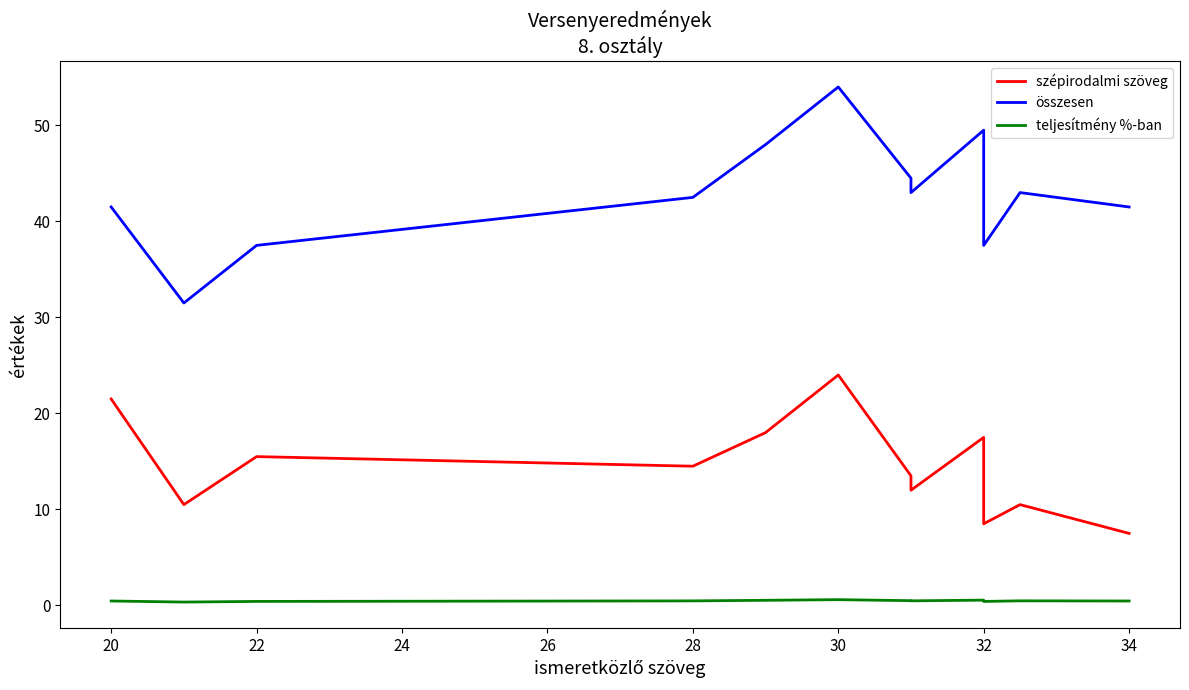

Rank the series by their maximum value, from lowest to highest.

teljesítmény %-ban, szépirodalmi szöveg, összesen